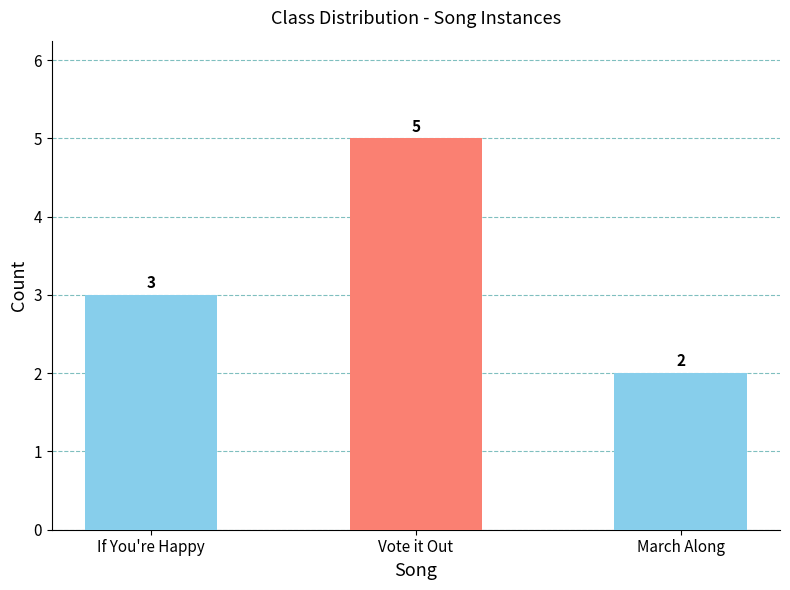

Where is the data nearest to the value 3?

If You're Happy